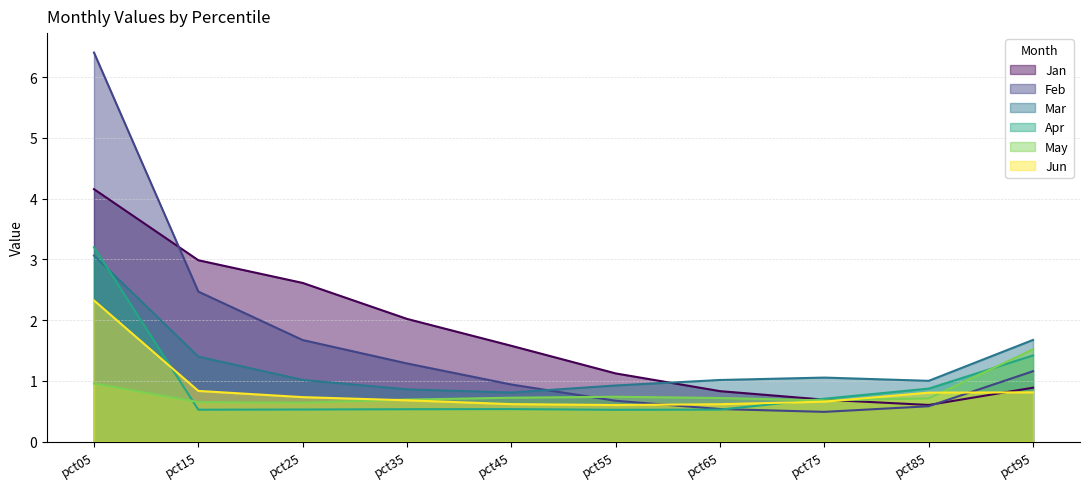

What is the difference between the maximum and second lowest values in the Feb series?

5.9